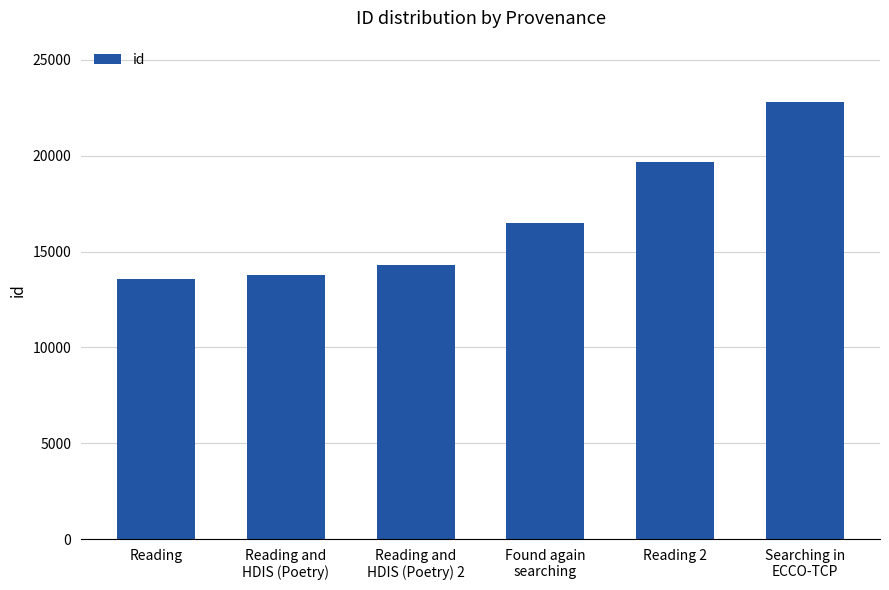

Reading left to right, extract all data points from this chart.

Reading=13588	Reading and
HDIS (Poetry)=13762	Reading and
HDIS (Poetry) 2=14302	Found again
searching=16499	Reading 2=19684	Searching in
ECCO-TCP=22778